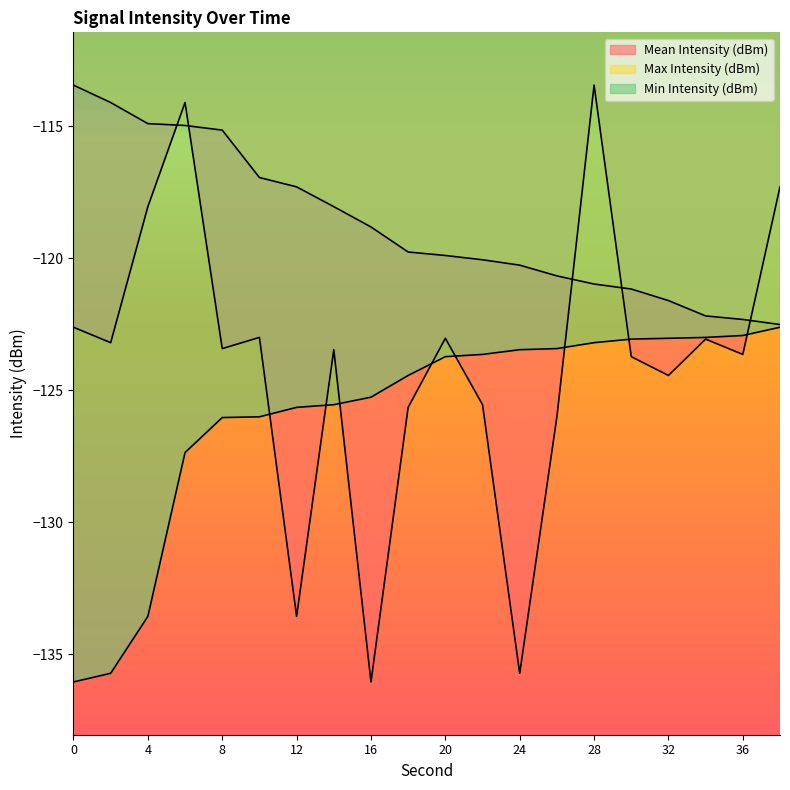

At how many categories does at least one series exceed -119?

11